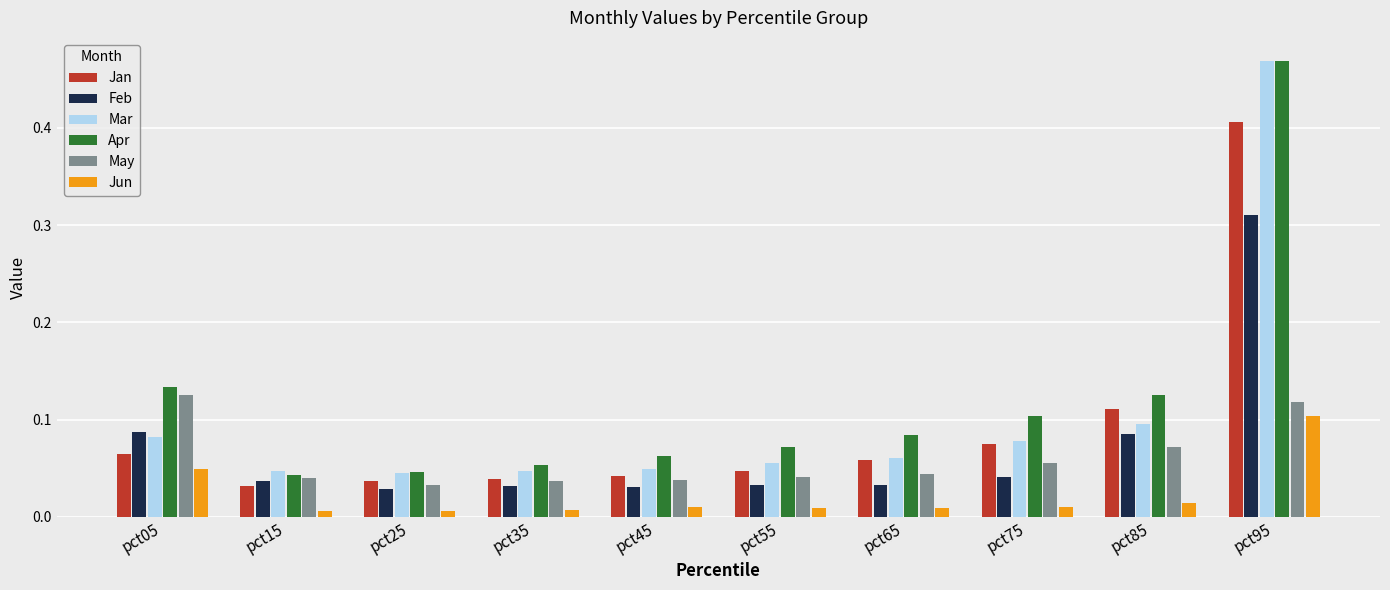

How many data points does each series have?

10